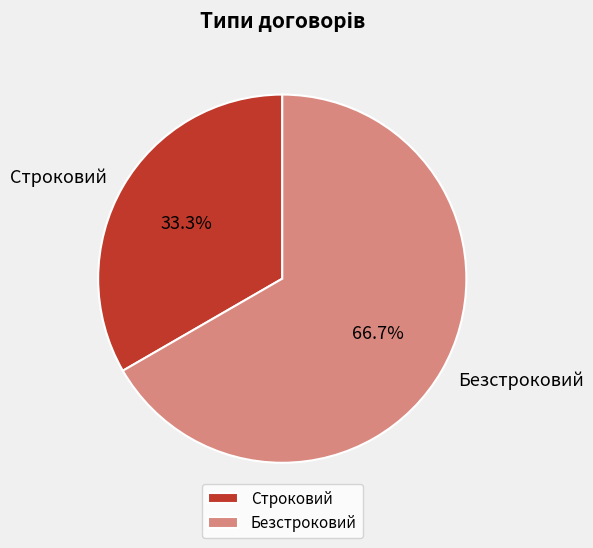

To the nearest percent, what is the combined percentage of Безстроковий and Строковий?

100%